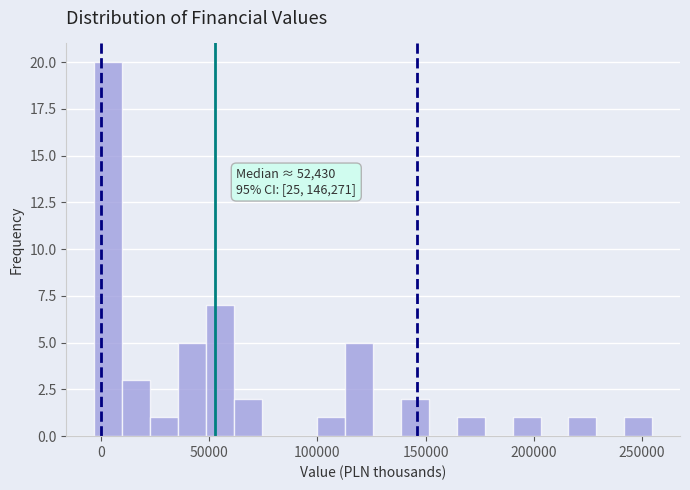

Read against the x-axis, roughly where is the centre of the tallest bar?

5000